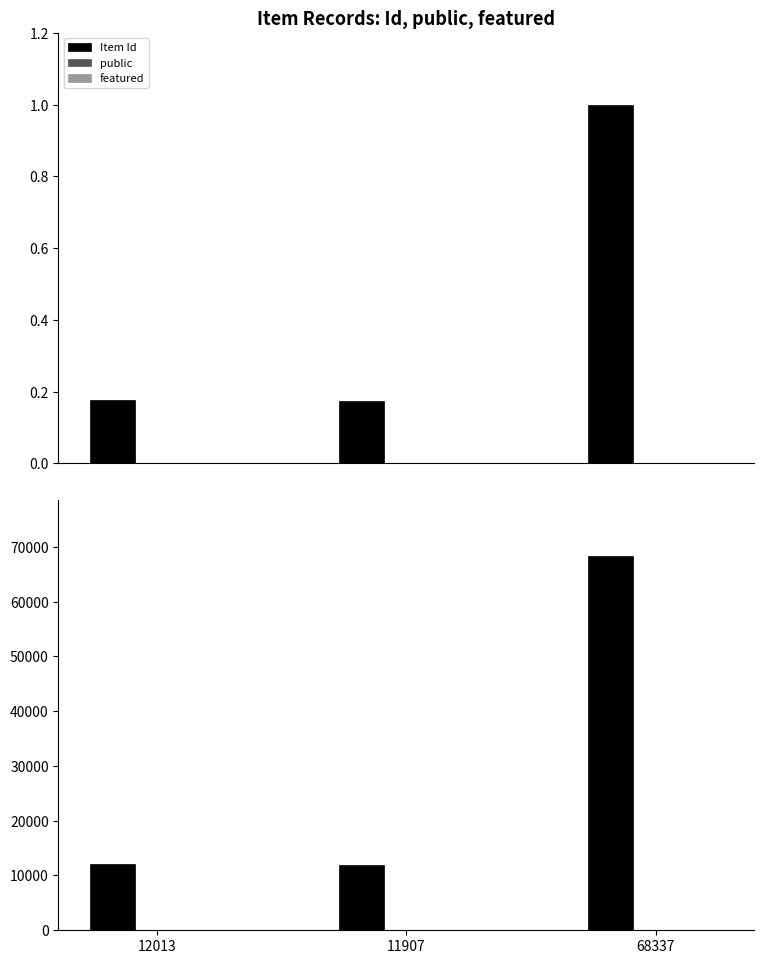

What is the difference between the maximum and minimum values in the featured series?

1